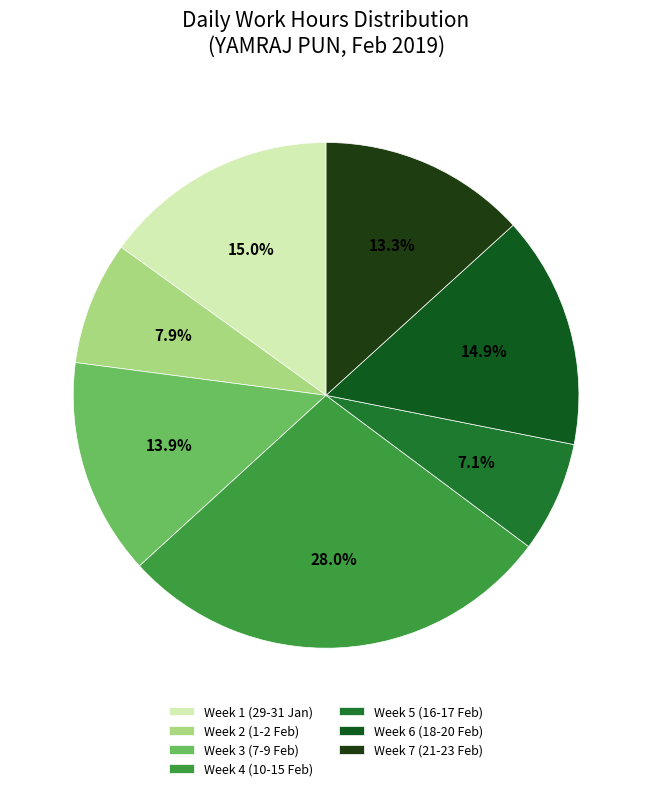

How many slices are in this pie chart?

7